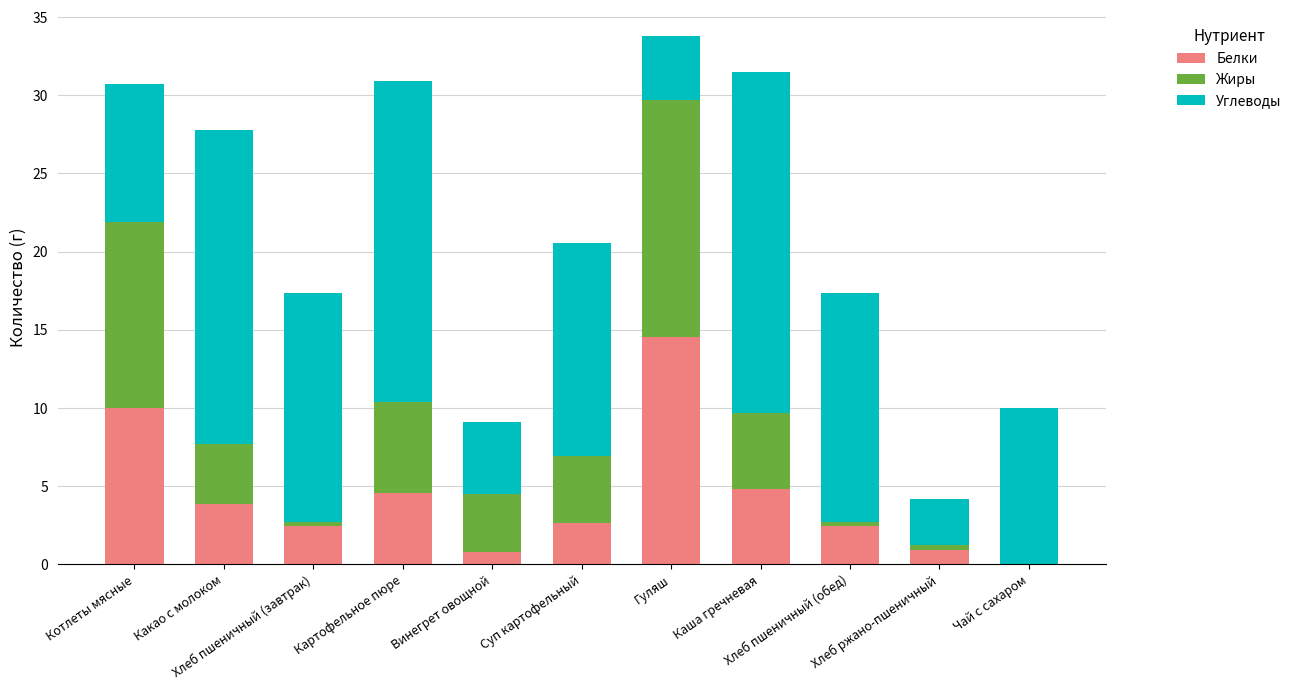

What is the highest value of the Белки series?

14.5